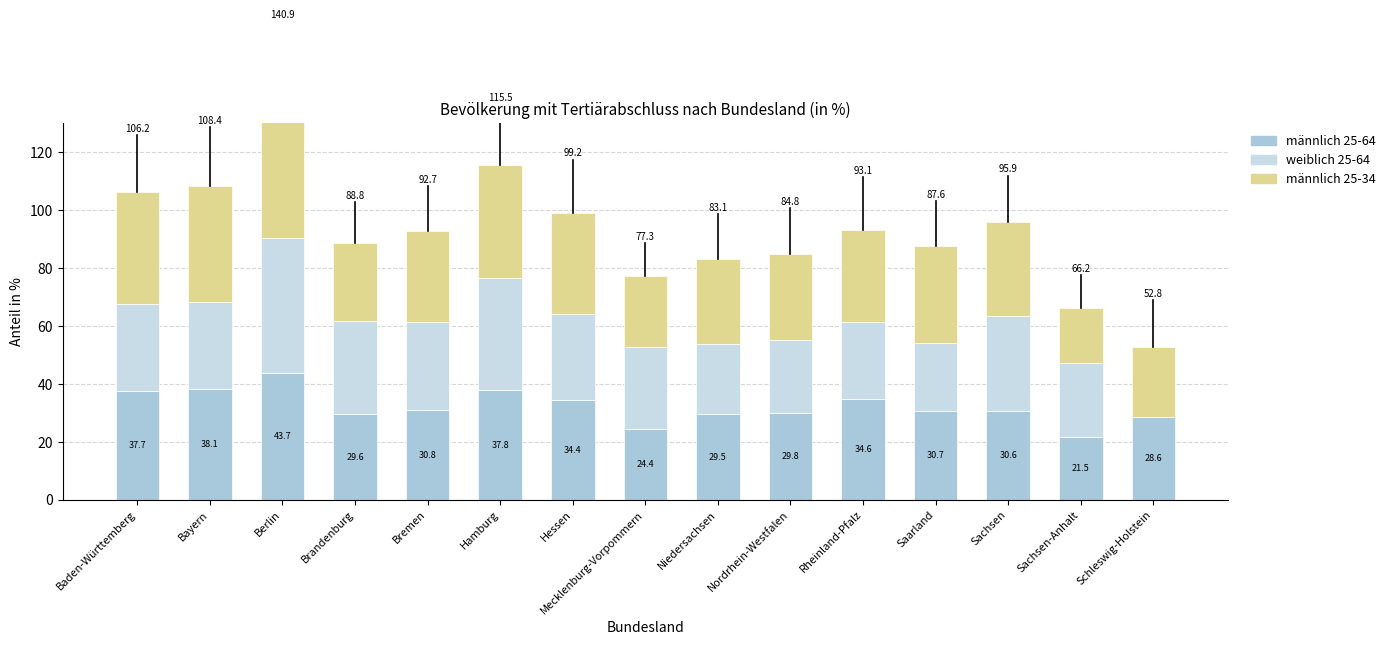

At which category is the sum across all series the highest?

Berlin